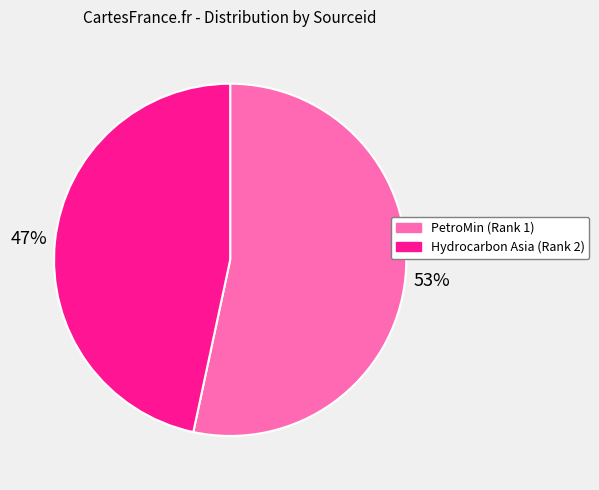

To the nearest percent, what portion does Hydrocarbon Asia (Rank 2) represent?

47%